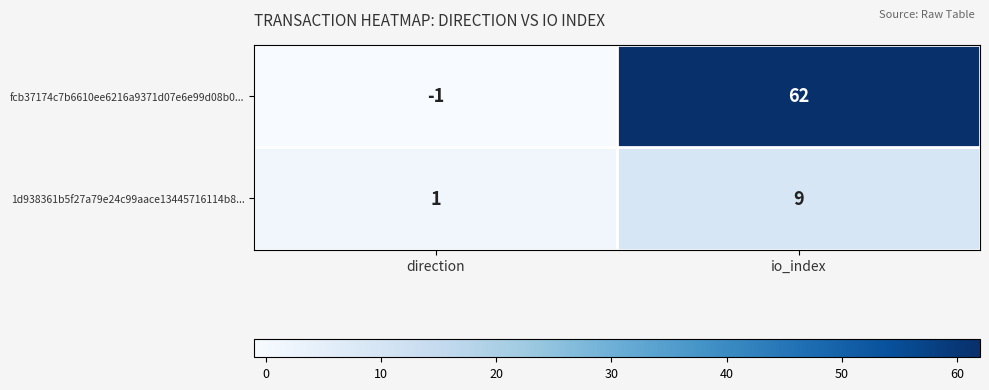

Which series has the largest total across all categories?

fcb37174c7b6610ee6216a9371d07e6e99d08b0...